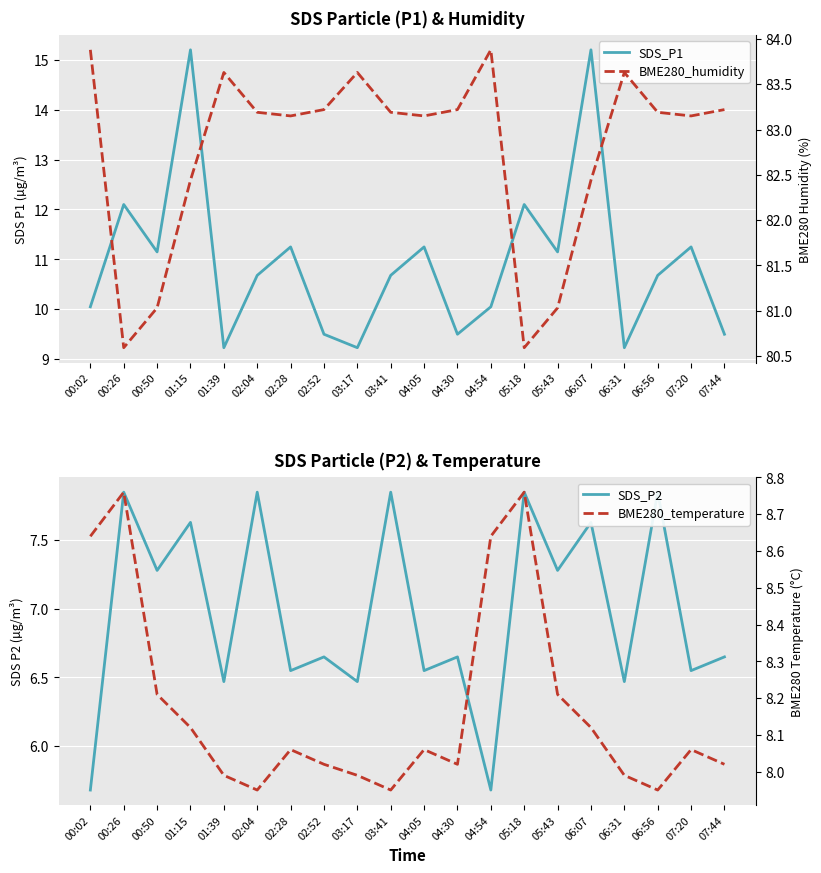

What is the highest value of the BME280_temperature series?

8.8